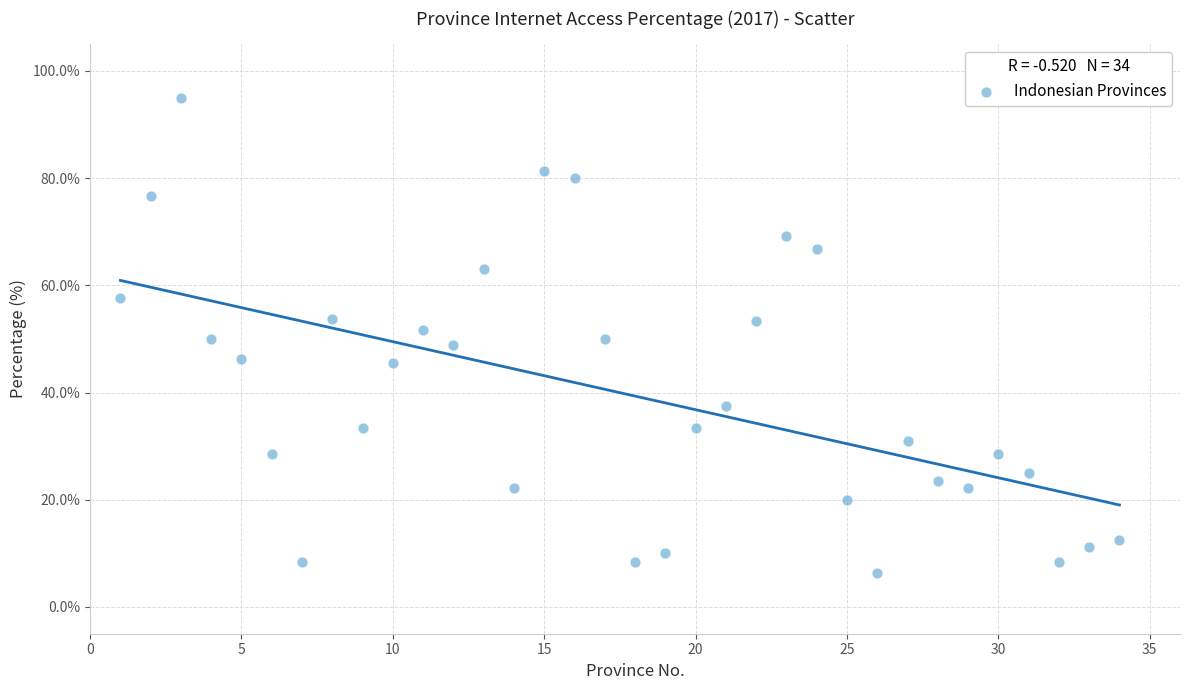

What is the range of X values (max minus min)?

33.0